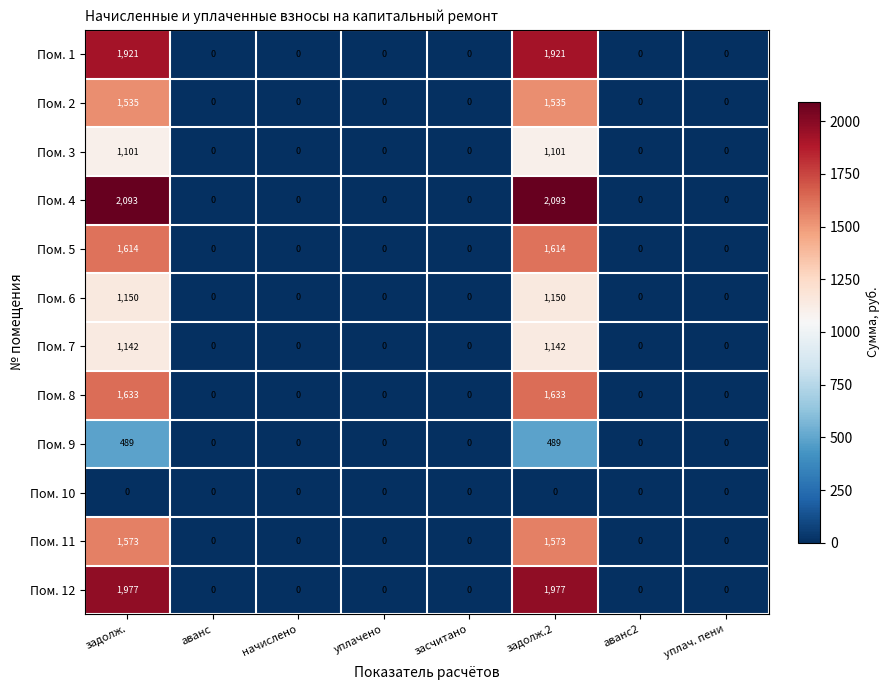

Rank the series at задолж.2 from highest to lowest value.

Пом. 4, Пом. 12, Пом. 1, Пом. 8, Пом. 5, Пом. 11, Пом. 2, Пом. 6, Пом. 7, Пом. 3, Пом. 9, Пом. 10